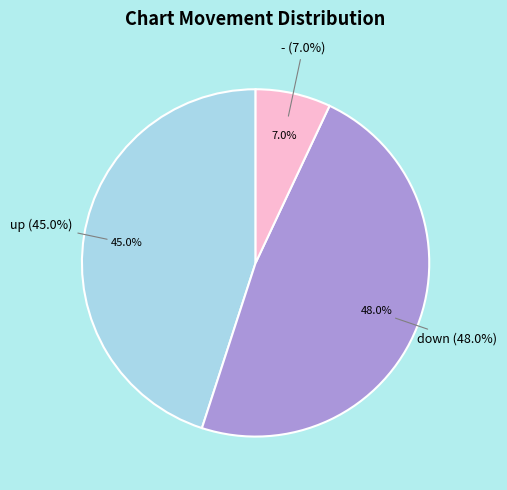

Do - and up together represent more than half of the pie?

Yes